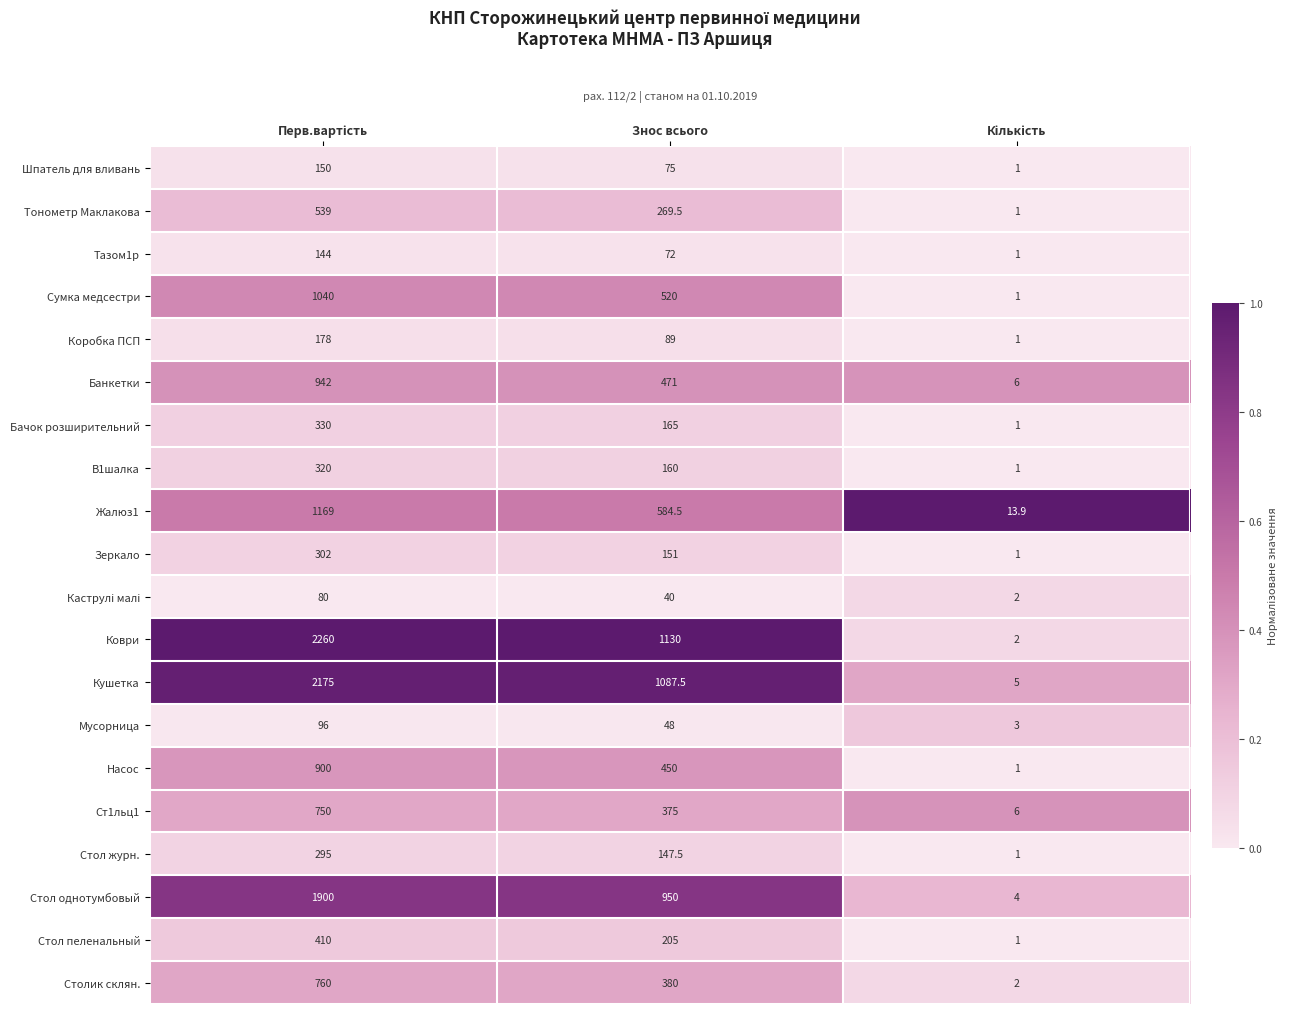

Rank the series by their maximum value, from lowest to highest.

Каструлi малi, Мусоpница, Тазом1р, Шпатель для вливань, Коробка ПСП, Стол жуpн., Зеpкало, В1шалка, Бачок розширительний, Стол пеленальный, Тонометр Маклакова, Ст1льц1, Столик склян., Насос, Банкетки, Сумка медсестри, Жалюз1, Стол однотумбовый, Кушетка, Коври